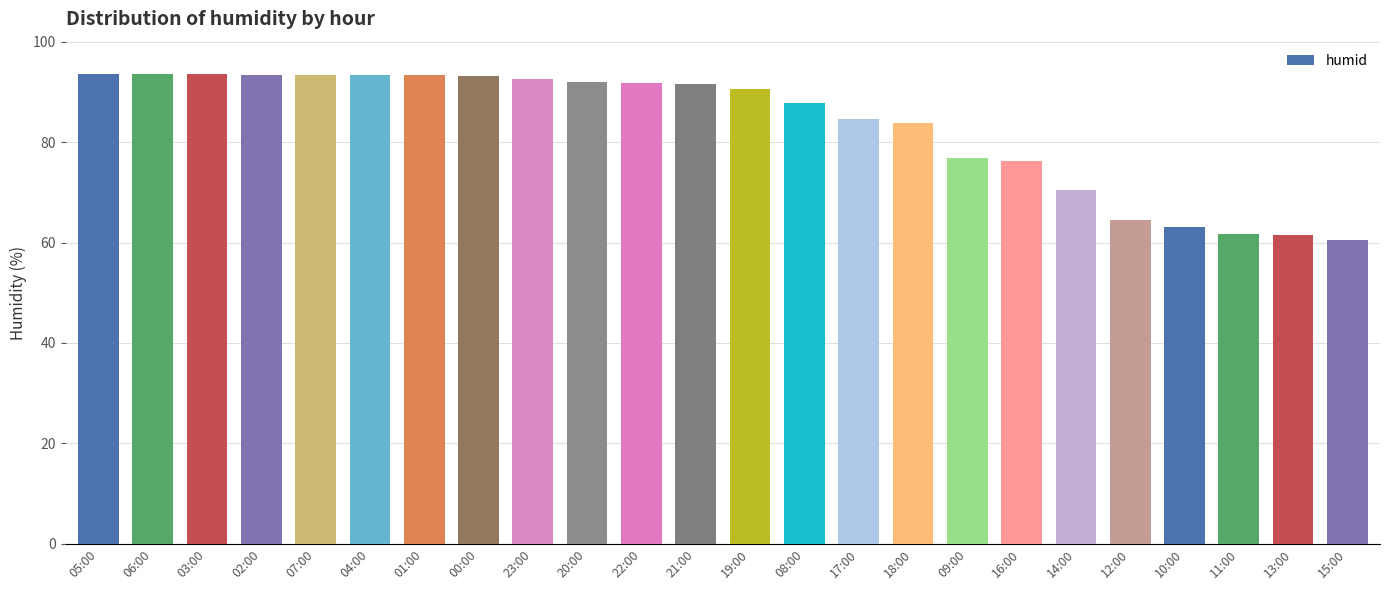

What is the greatest value displayed?

93.6